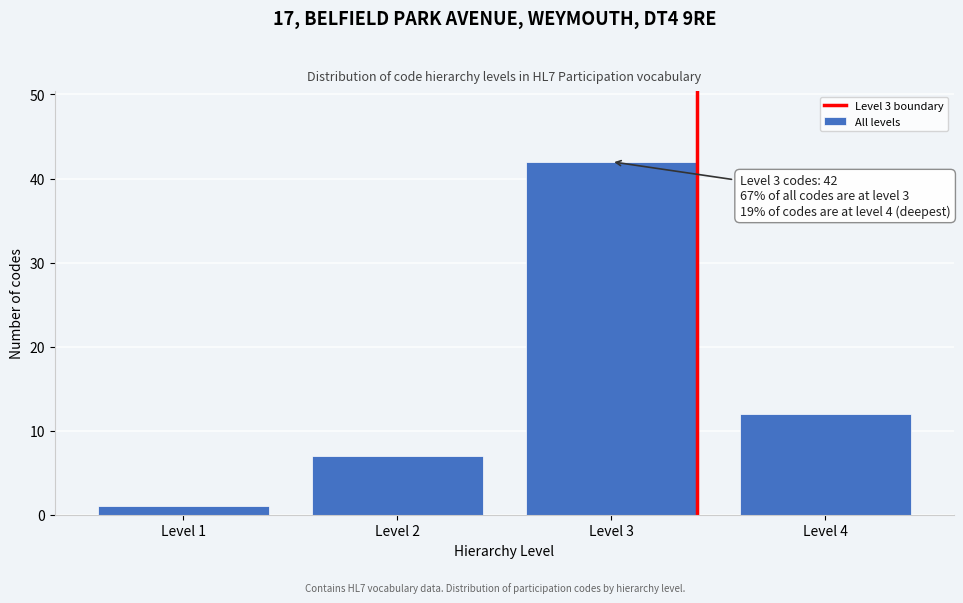

Reading left to right, list all the values displayed in this chart.

1	7	42	12